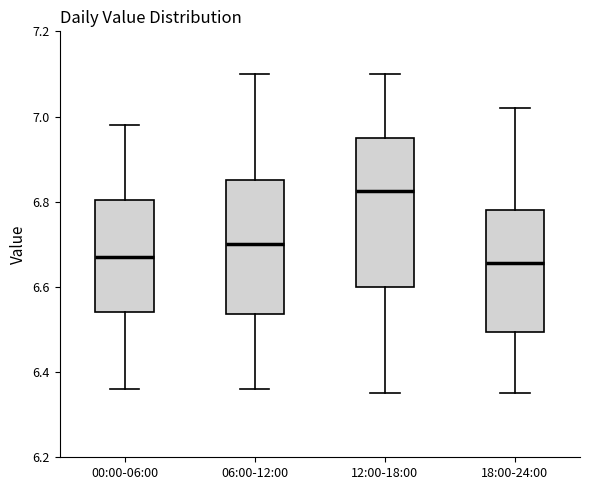

Which box's median line is the highest?

12:00-18:00